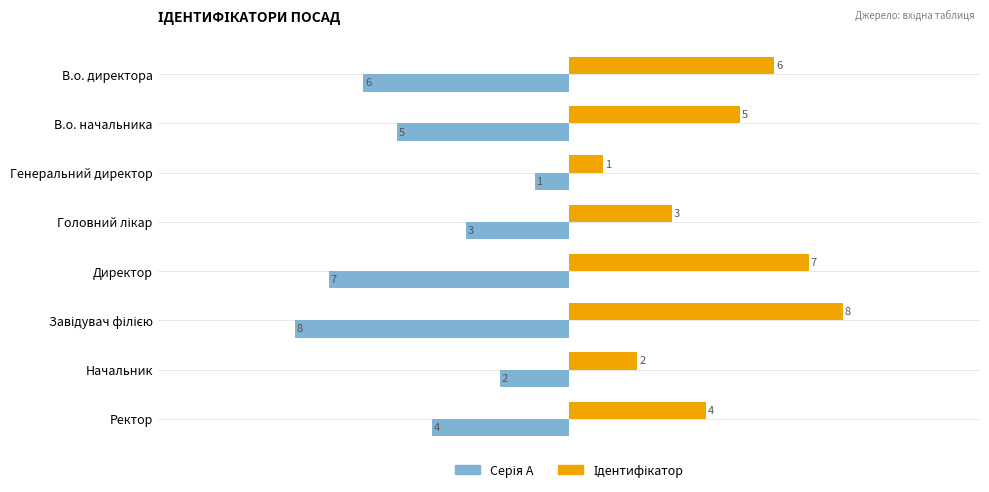

What is the smallest value displayed?

-8